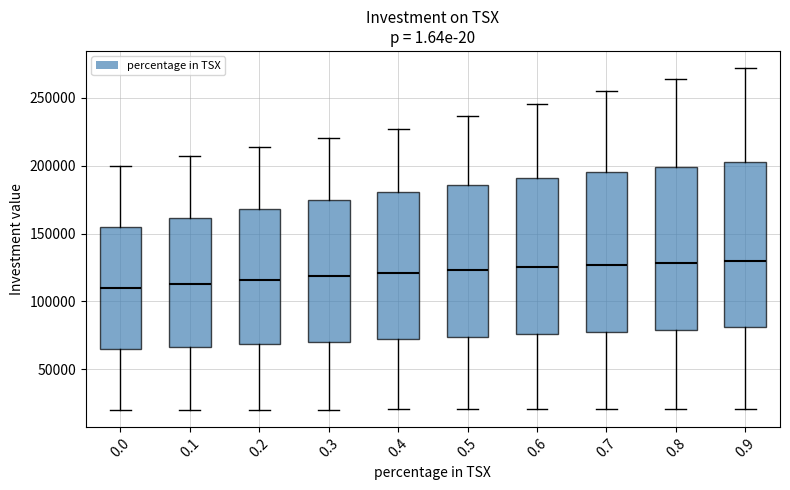

Where does the median line of the box at x = 0.4 sit on the y-axis? The values are not printed on the chart, so give them approximately, as read against the axis.

120000